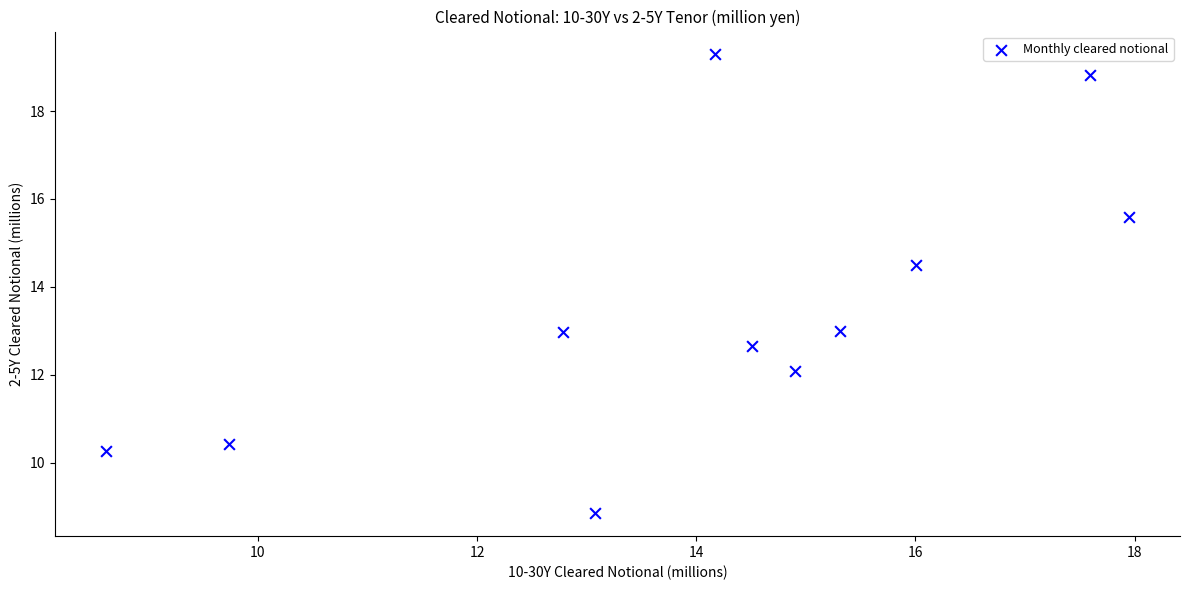

What is the average X value?

14.1